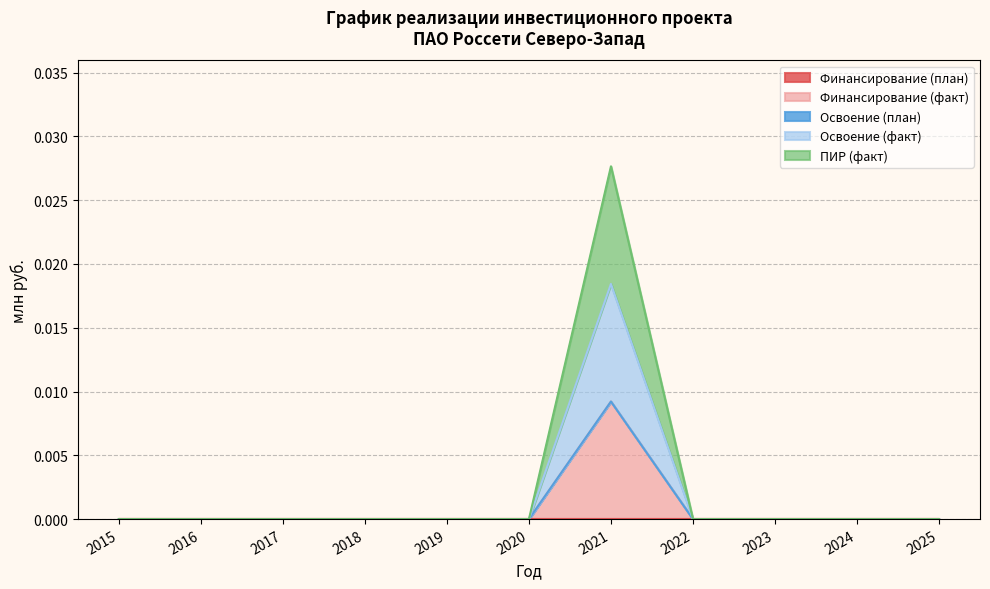

Which has a higher value, 2023 or 2020?

2023